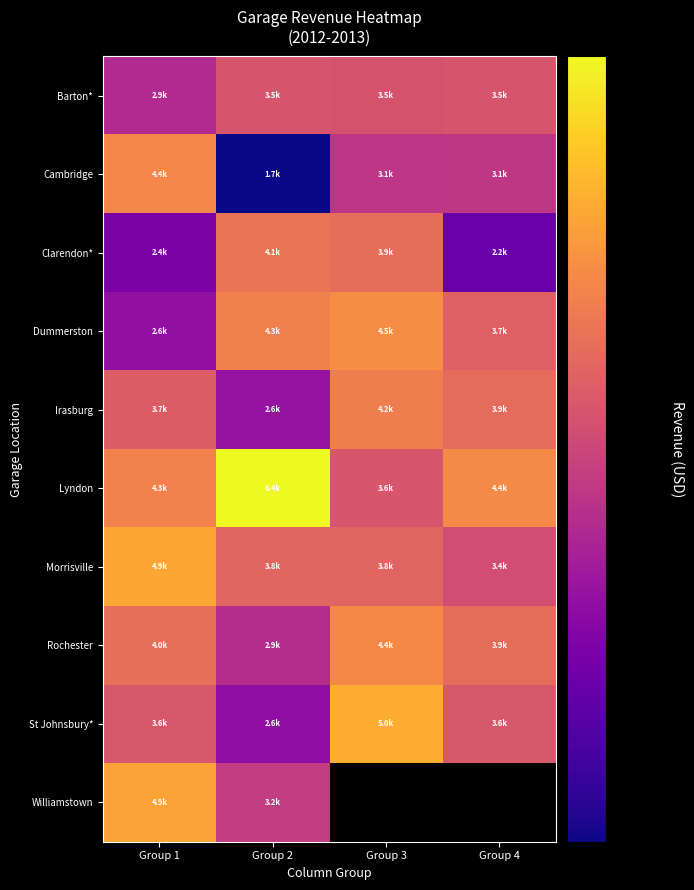

How many data points in Rochester are above 3988?

2